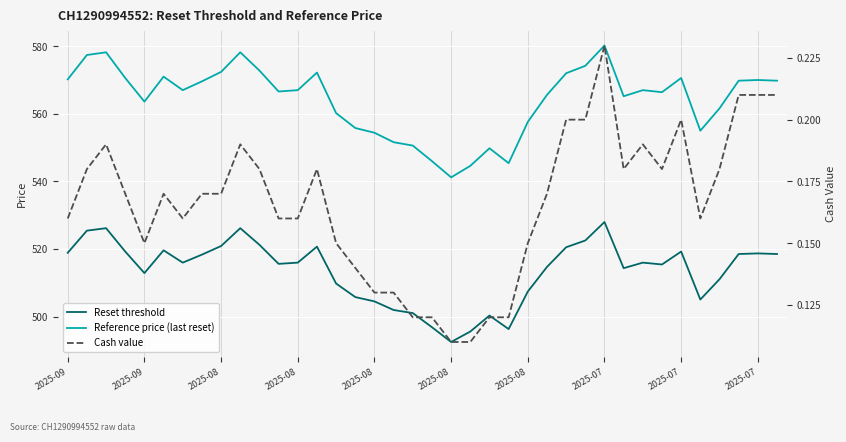

Between 2025-07 and 15, which is larger?

2025-07